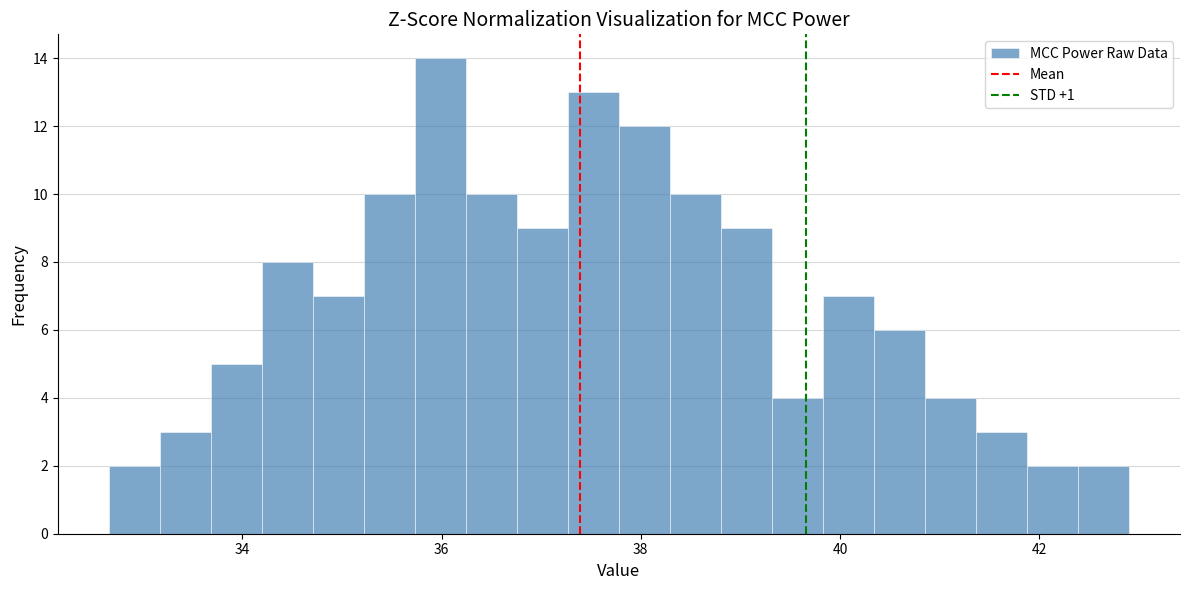

Read against the x-axis, roughly where is the centre of the tallest bar?

36.0